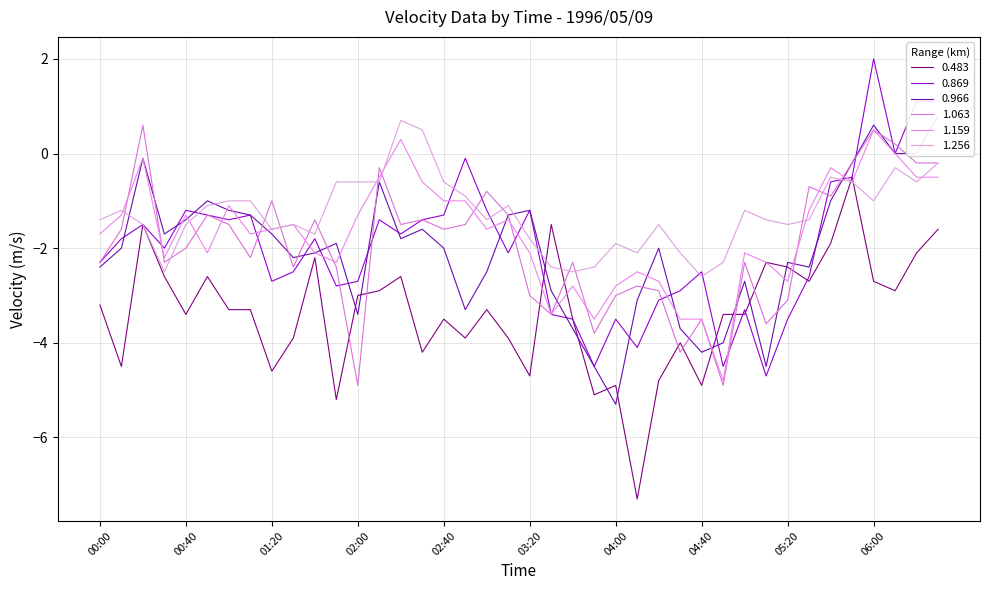

What is the value of the 20th point from the left?

-3.9